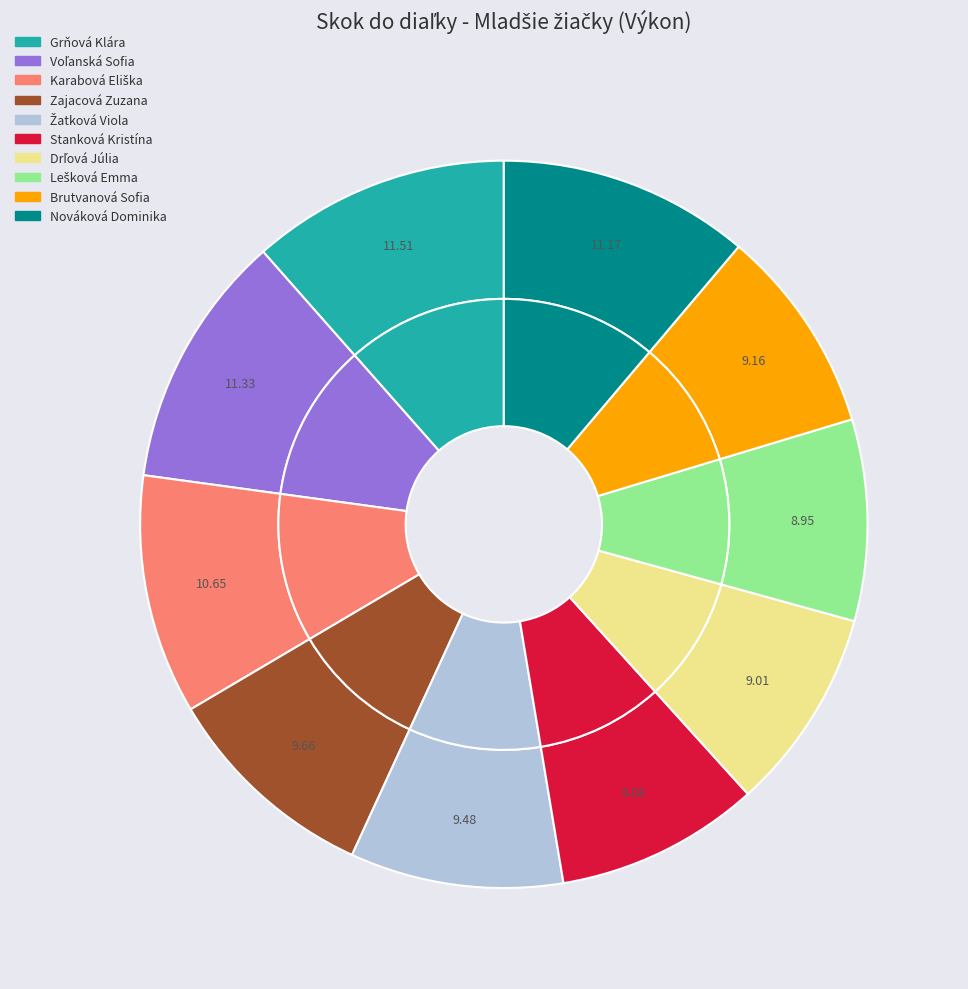

To the nearest percent, what is the combined percentage of Voľanská Sofia and Grňová Klára?

23%